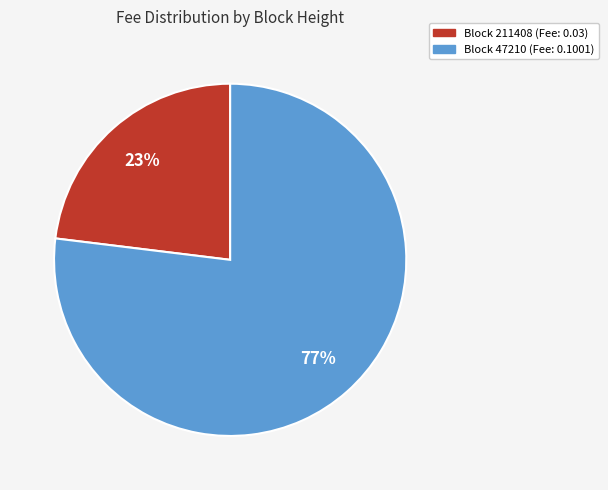

Count the number of slices in the pie.

2